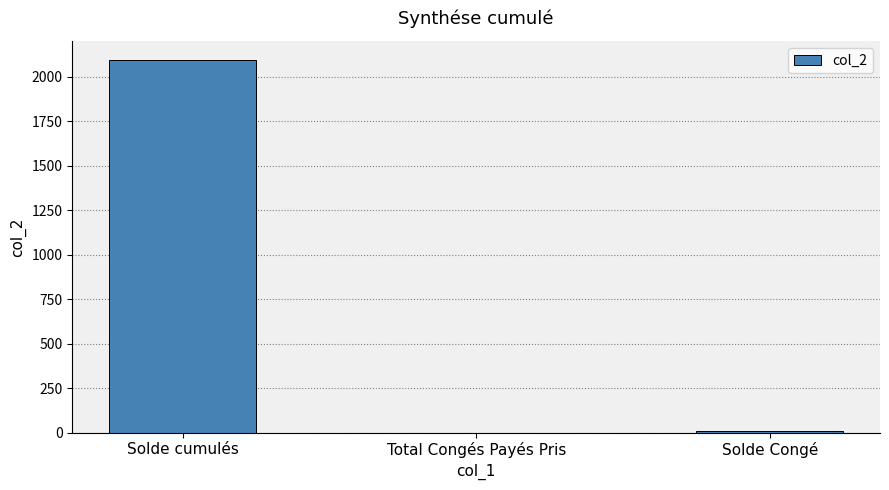

Where is the data nearest to the value 1048?

Solde Congé